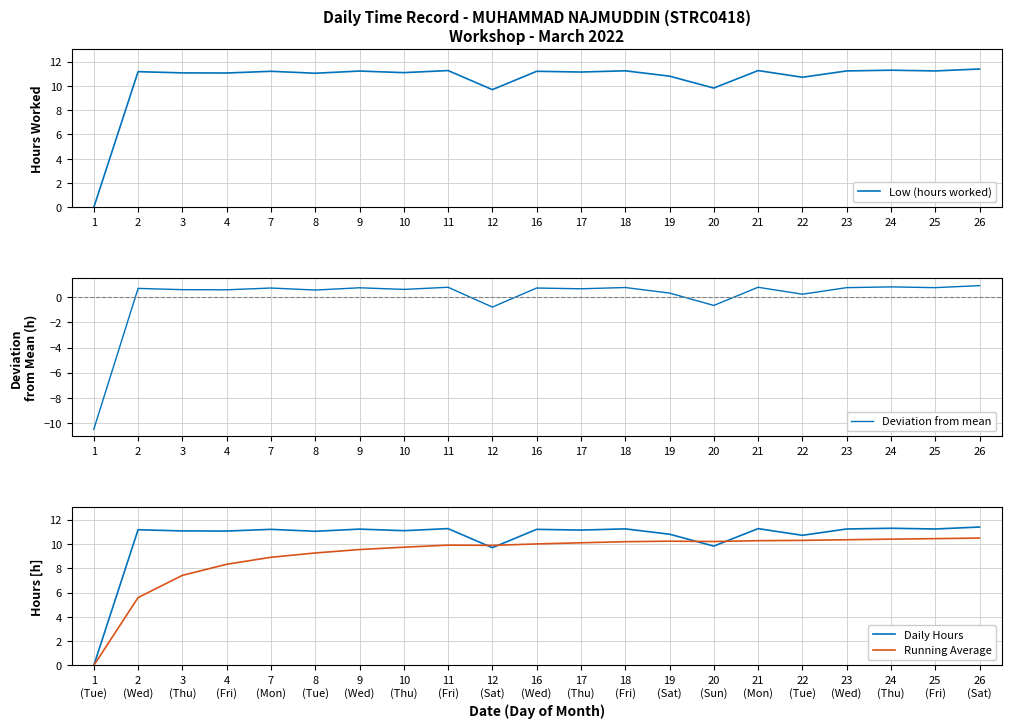

Does the chart display data point markers on the line(s)?

No